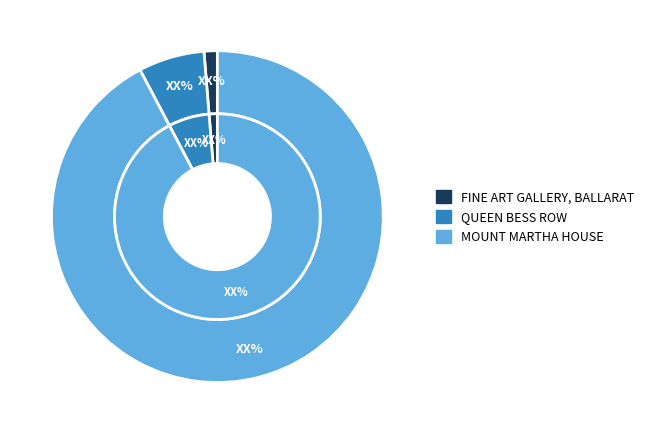

What percentage is the FINE ART GALLERY, BALLARAT slice, to the nearest percent?

1%